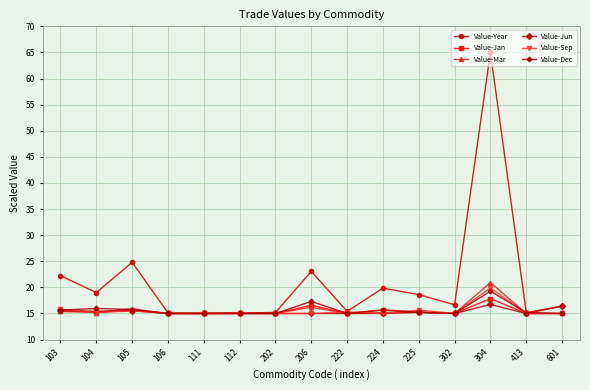

Is it true that Value-Mar equals 15.0 at 111?

True